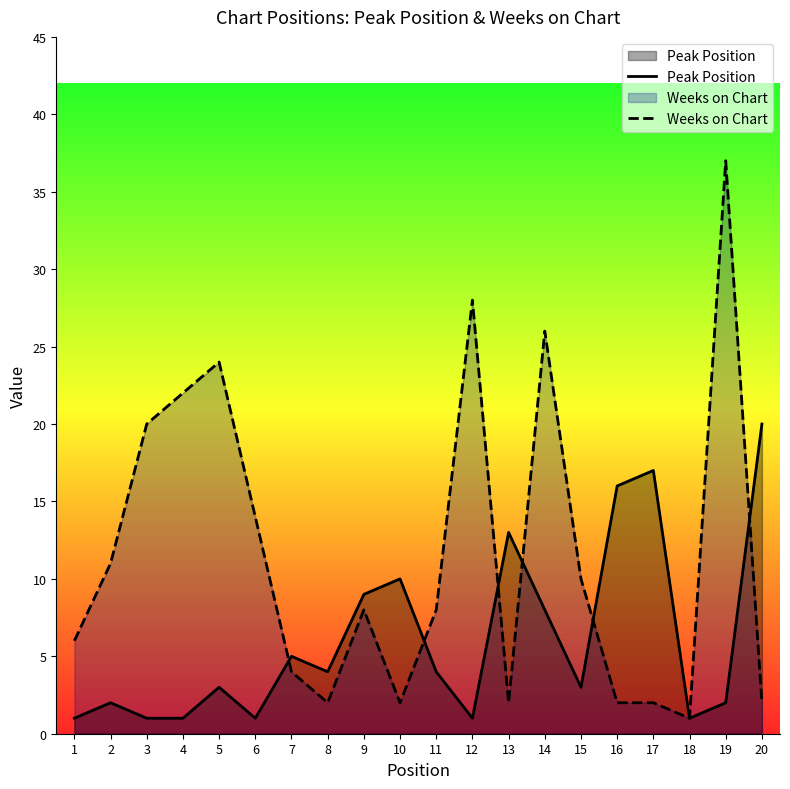

At 3, list the series in order from smallest to largest.

Peak Position, Weeks on Chart